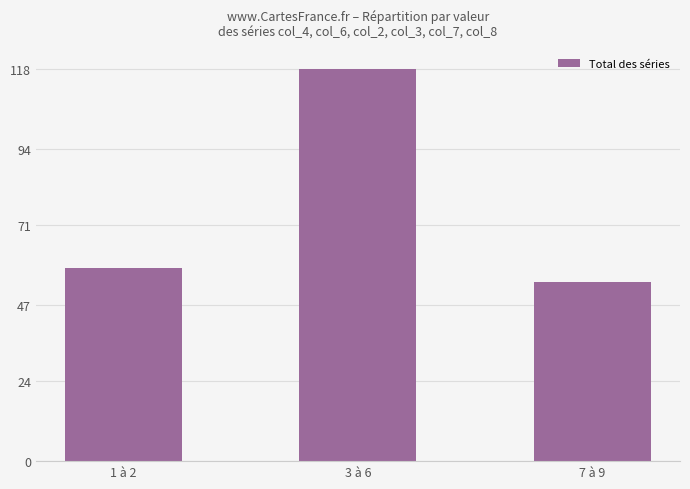

What is the difference between the values at 7 à 9 and 3 à 6?

64